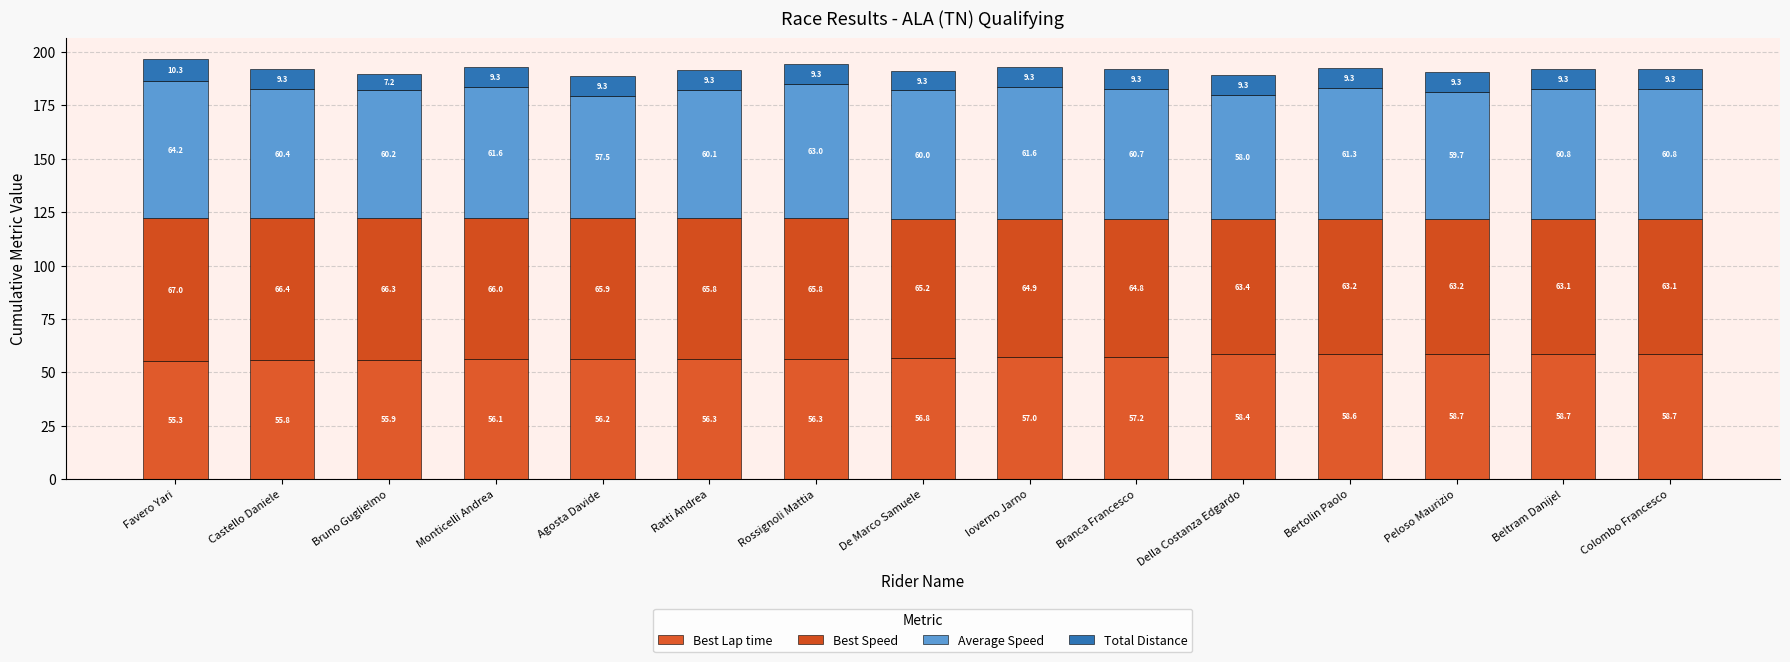

What are all the series names shown in the legend?

Best Lap time, Best Speed, Average Speed, Total Distance